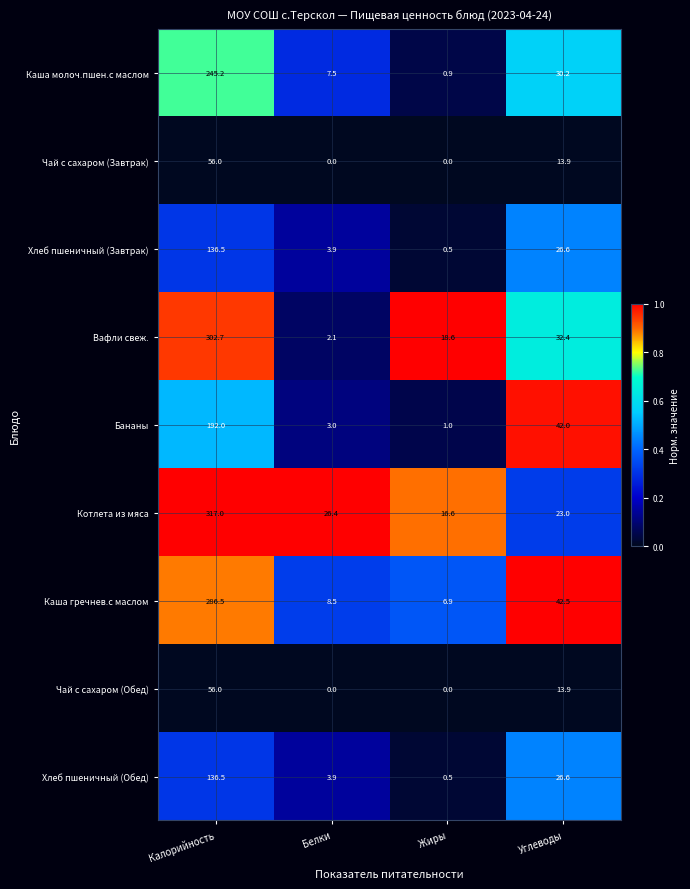

Which series has the largest range (max minus min)?

Вафли свеж.